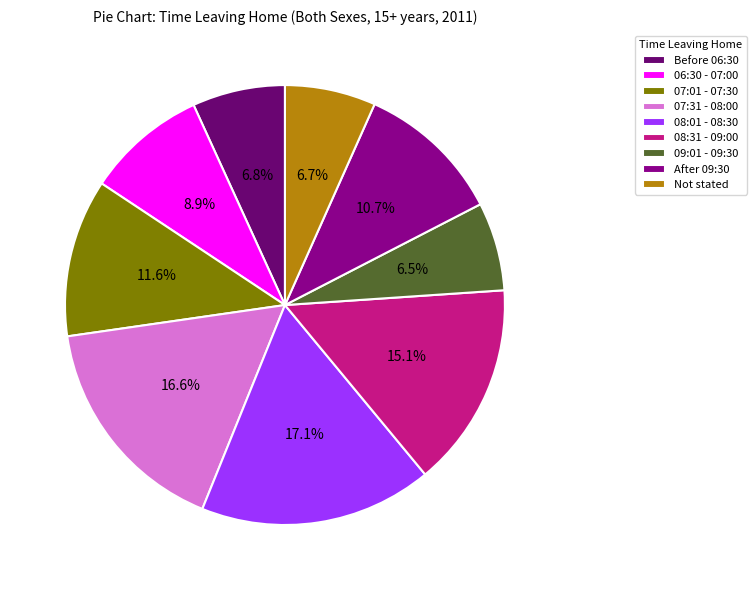

Is it true that 08:31 - 09:00 is 15% of the pie?

True